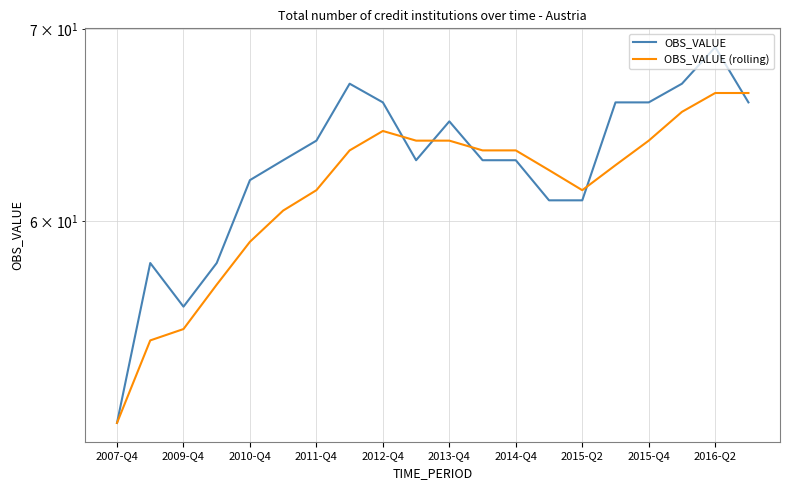

Which series has the largest total across all categories?

OBS_VALUE